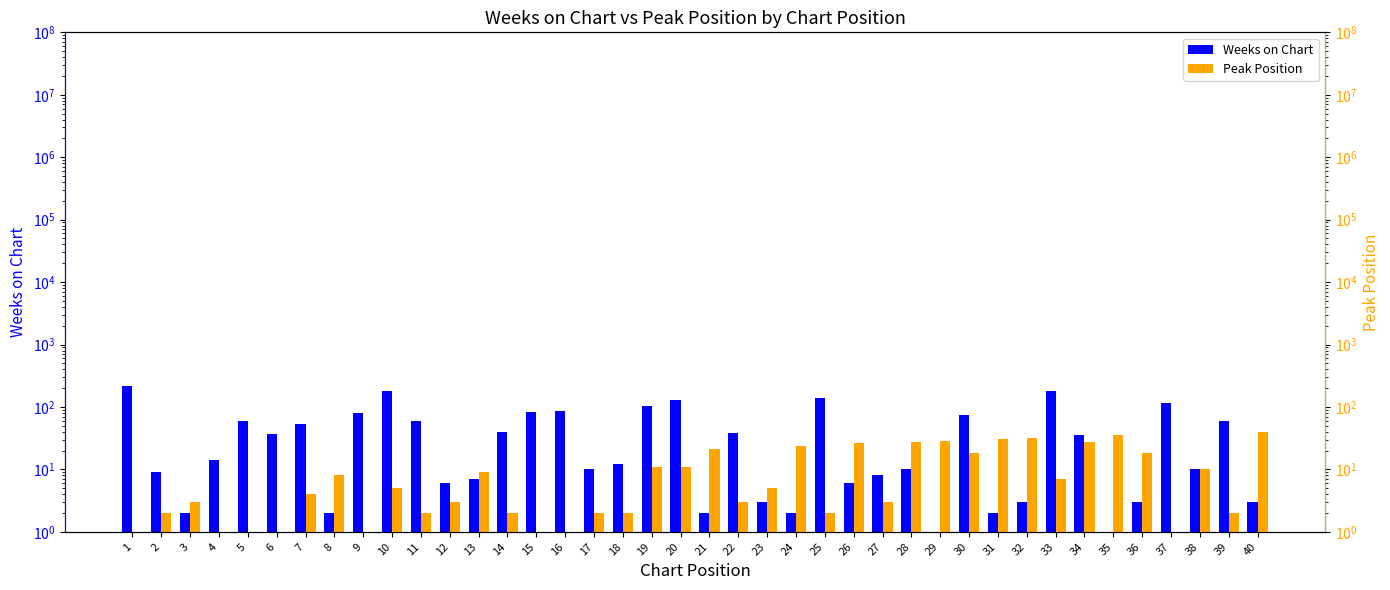

At which category does the chart reach its peak across all series?

1